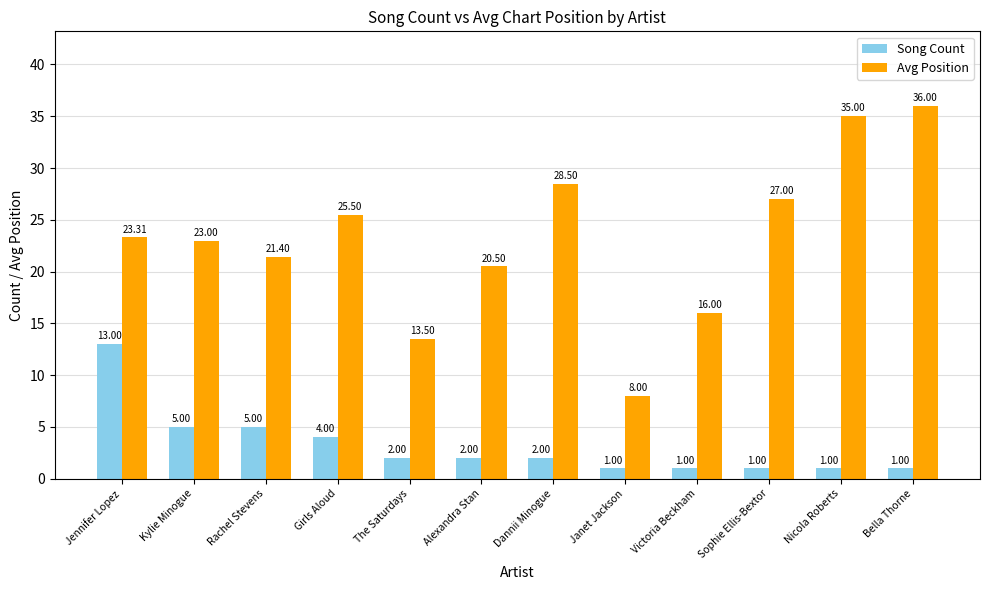

What is the maximum value shown in the chart?

36.0